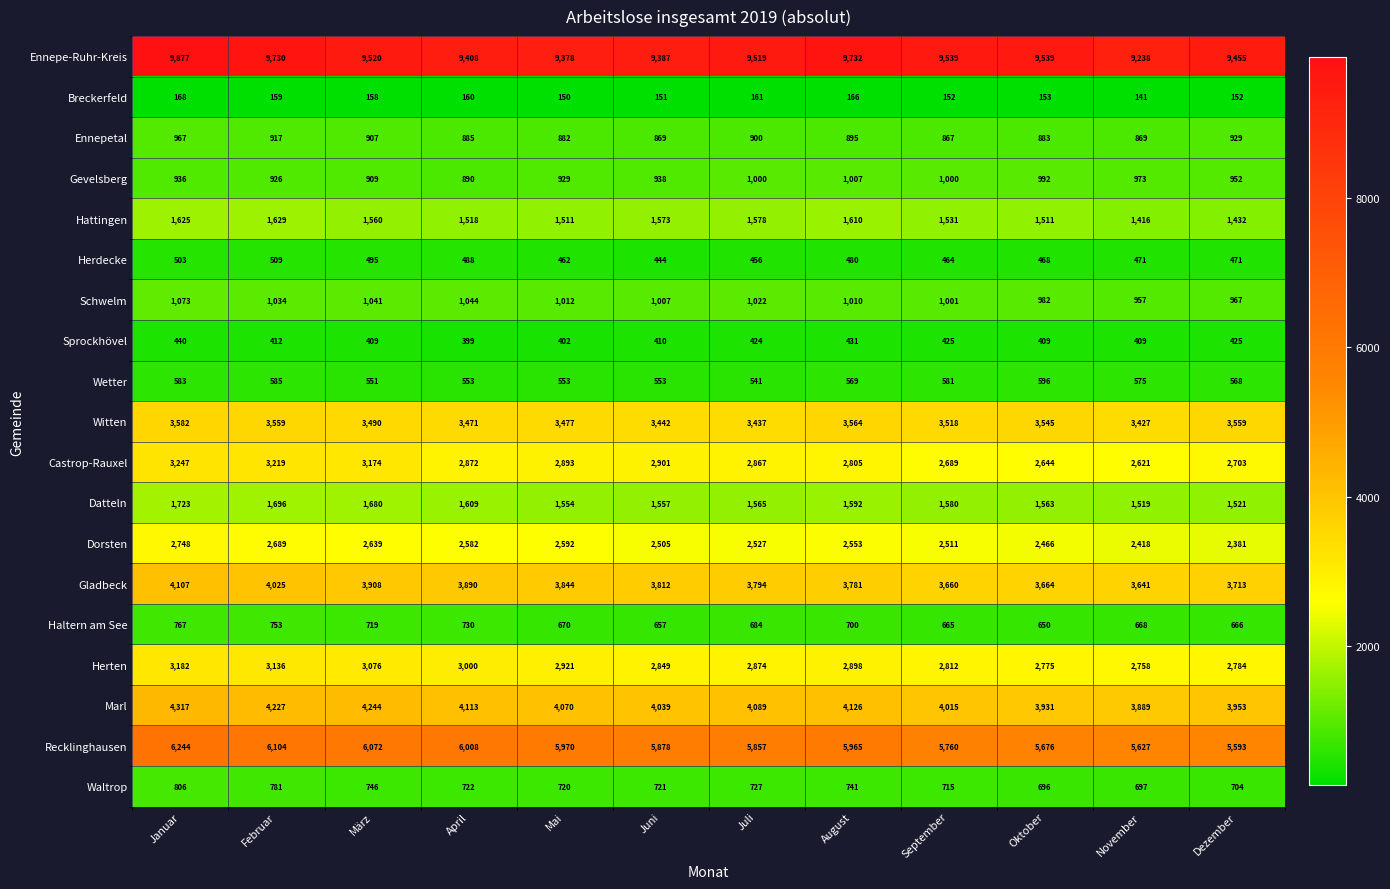

Rank the series at Februar from highest to lowest value.

Ennepe-Ruhr-Kreis, Recklinghausen, Marl, Gladbeck, Witten, Castrop-Rauxel, Herten, Dorsten, Datteln, Hattingen, Schwelm, Gevelsberg, Ennepetal, Waltrop, Haltern am See, Wetter, Herdecke, Sprockhövel, Breckerfeld